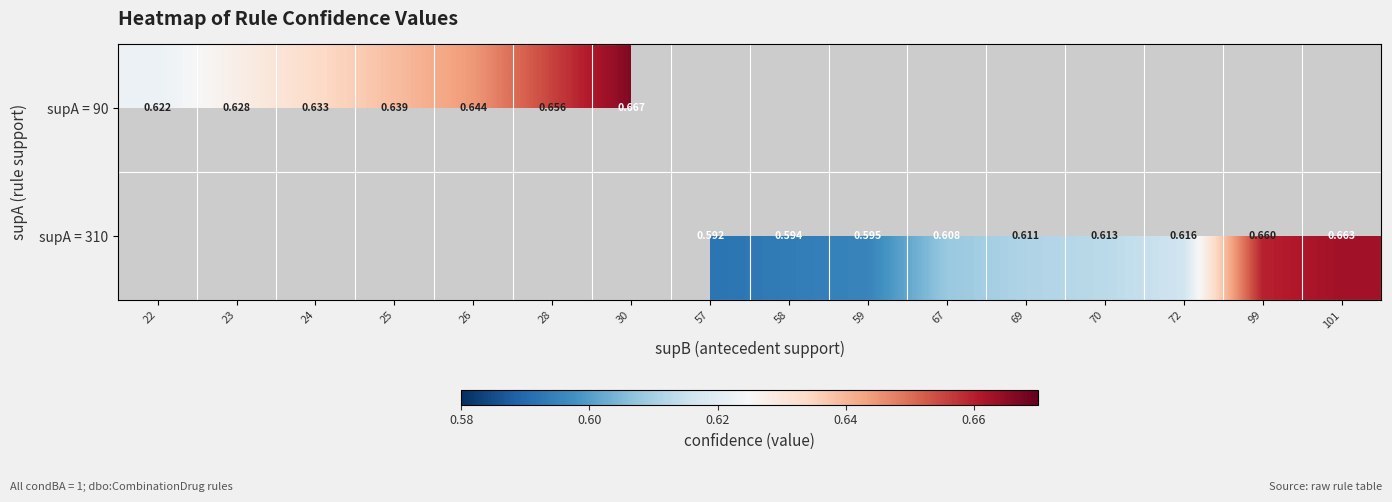

Is the value of supA = 90 at 22 greater than the value of supA = 310 at 59?

Yes